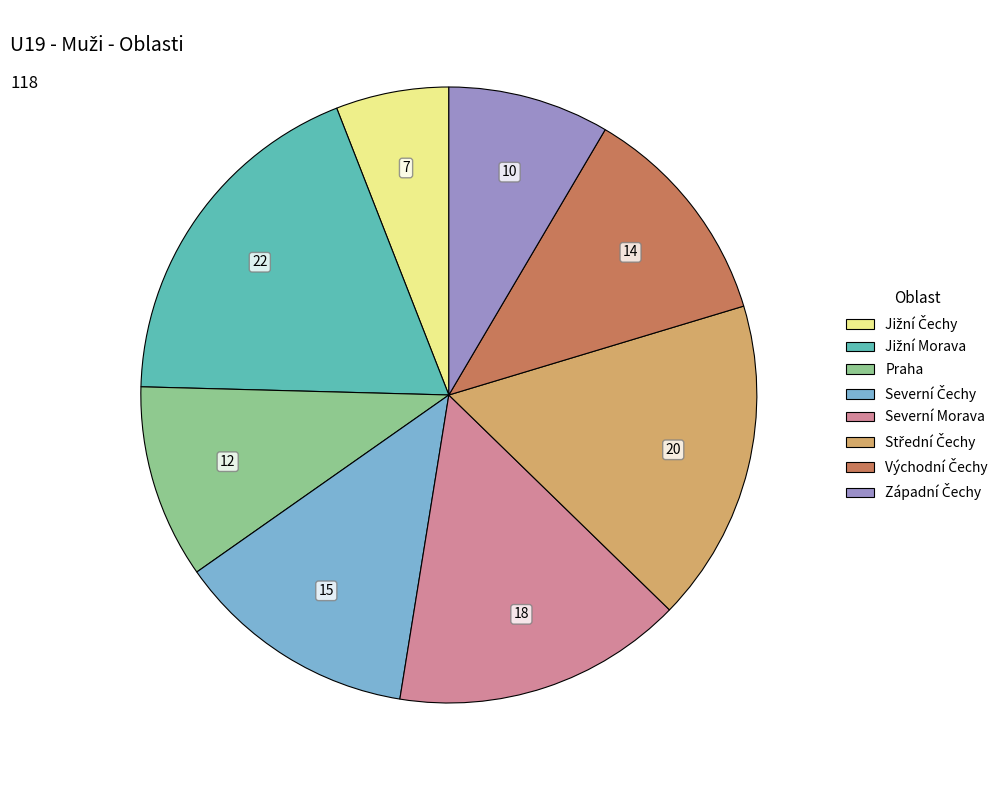

Is there any slice that represents more than half of the pie?

No